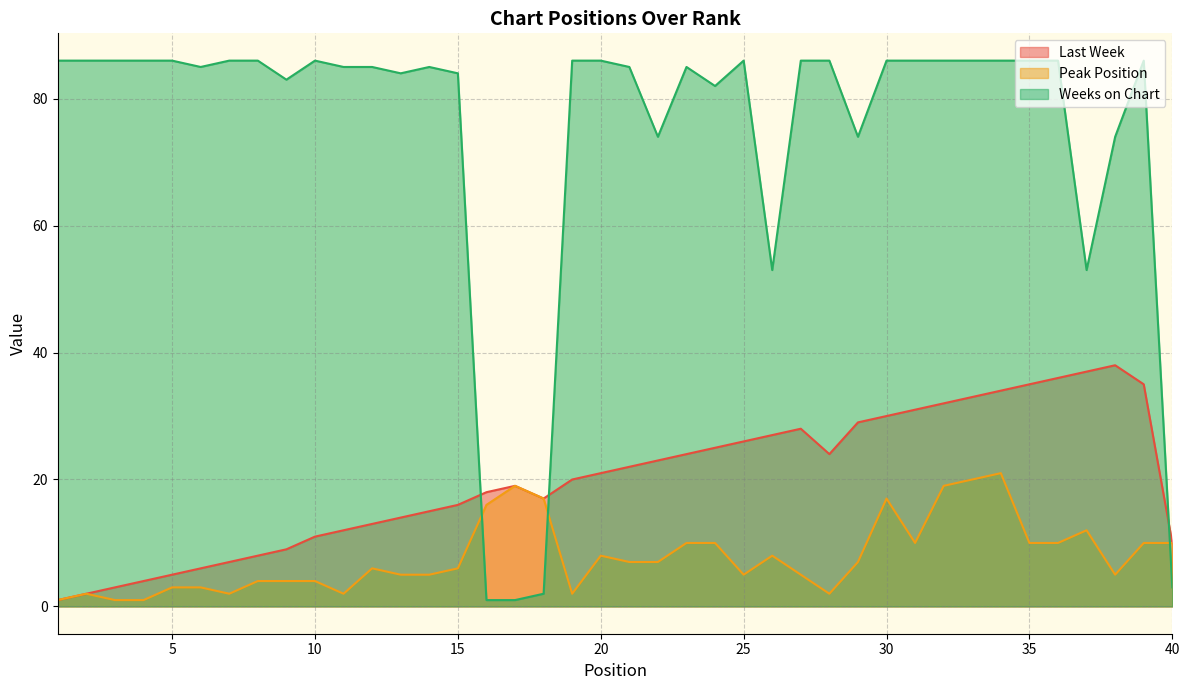

At which category is the sum across all series the highest?

34